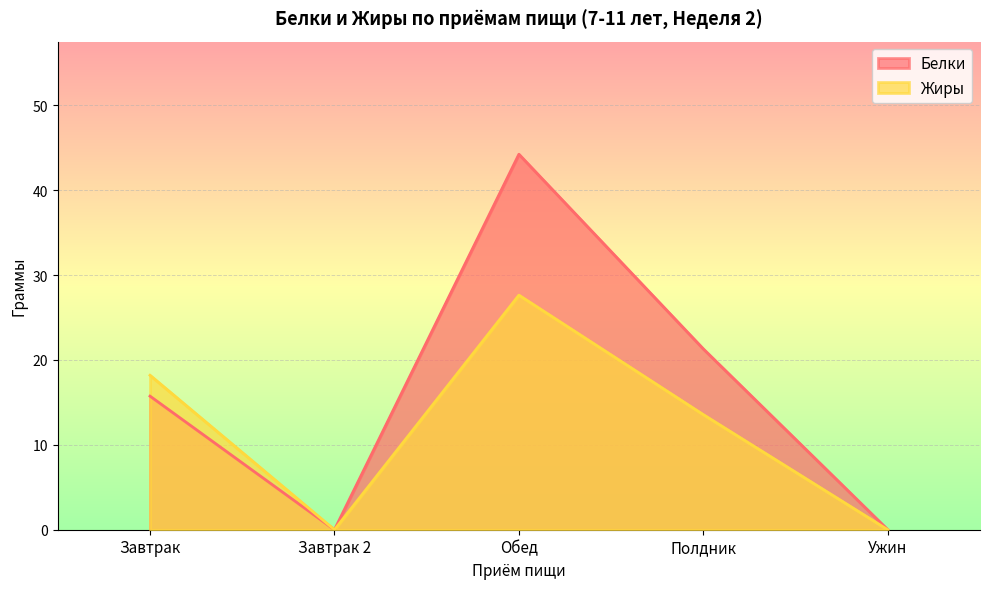

True or false: Жиры and Белки cross at least once.

False